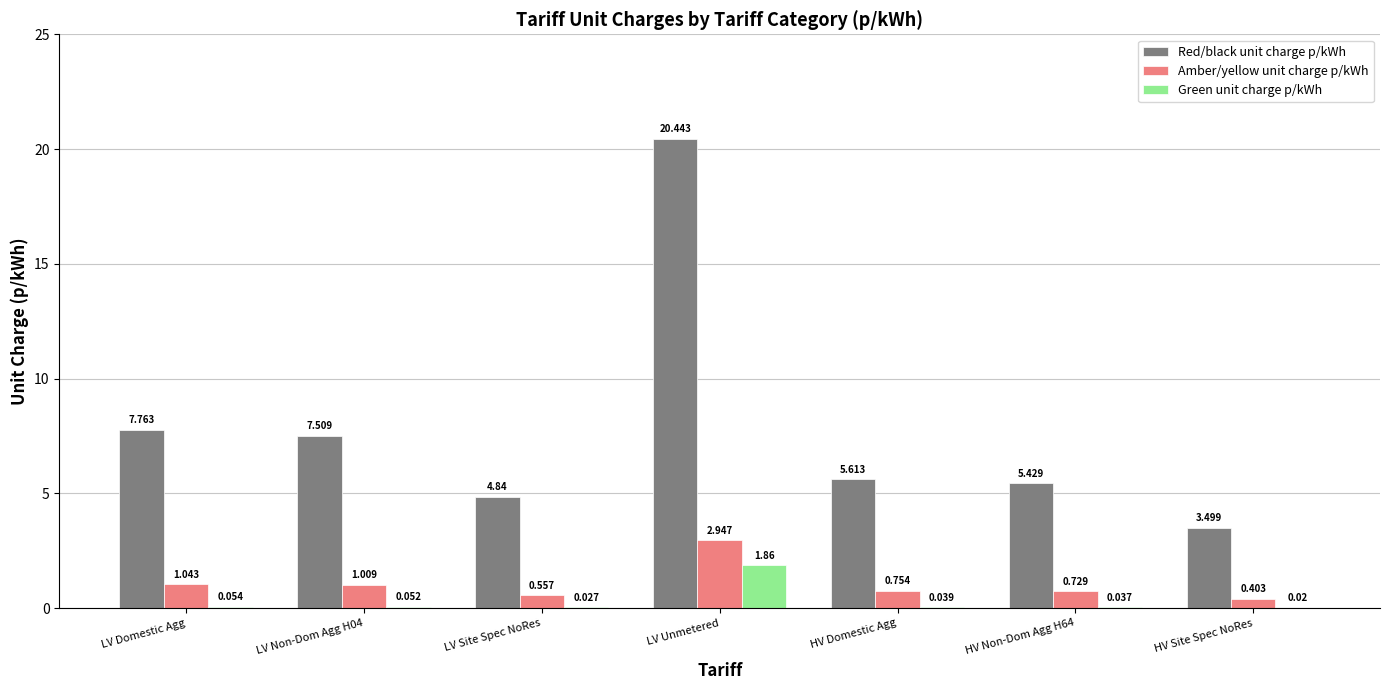

At which category is the sum across all series the highest?

LV Unmetered